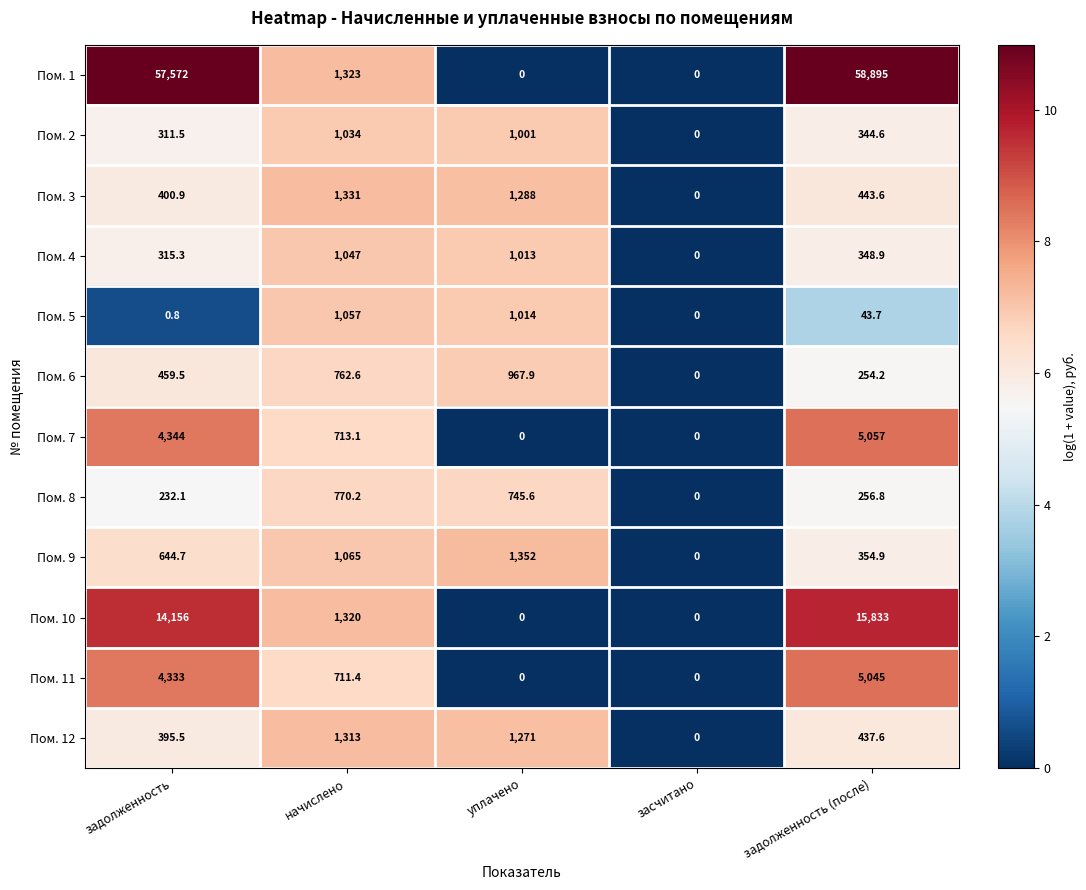

What is the total value across all series at задолженность?

83165.3